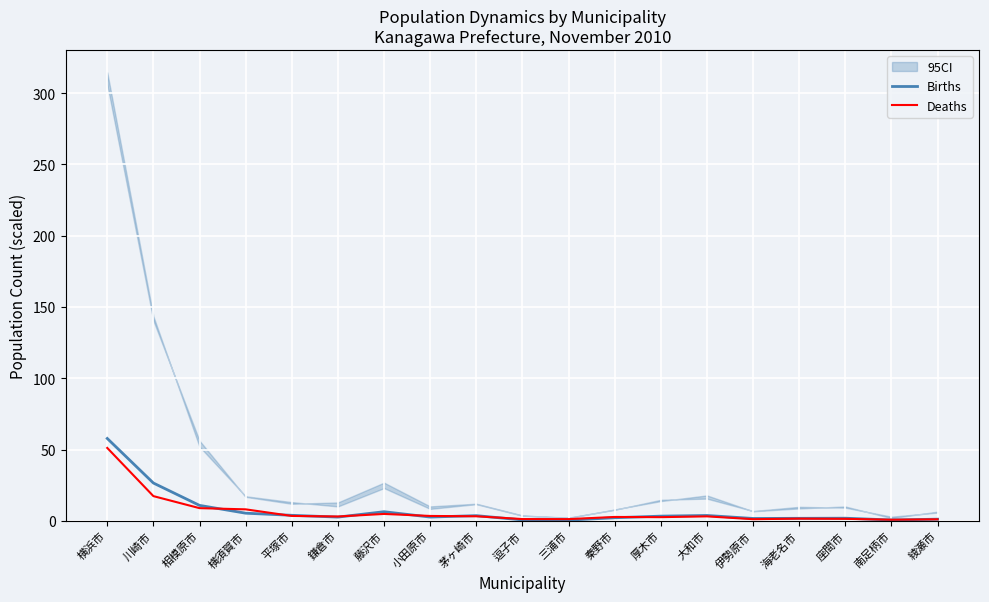

True or false: Deaths has a value of 1.6 at 三浦市.

False